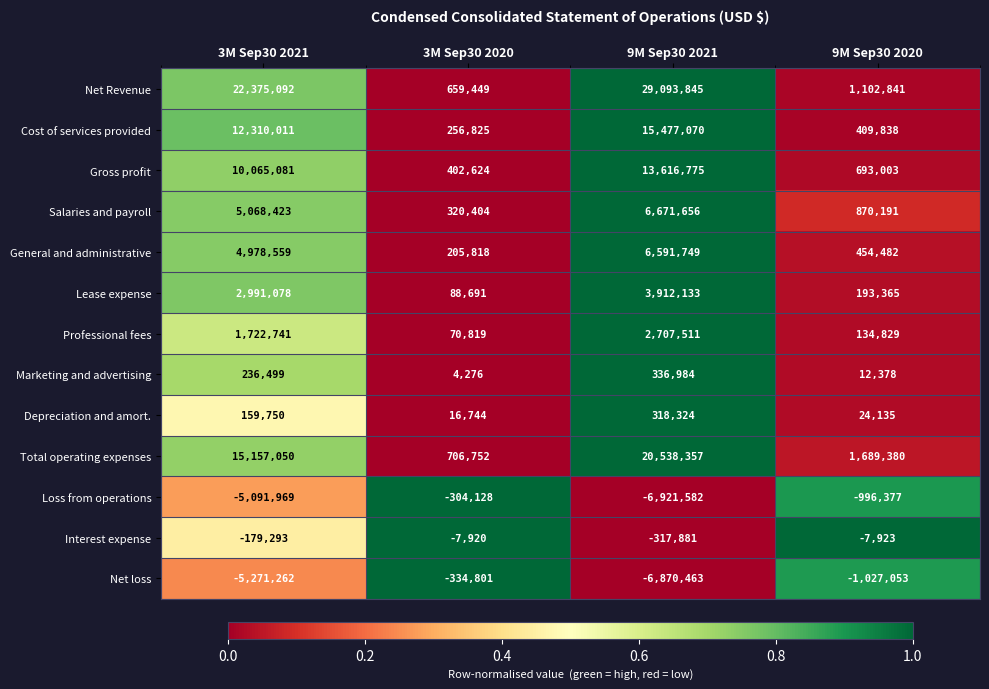

Count the number of data series in this chart.

13